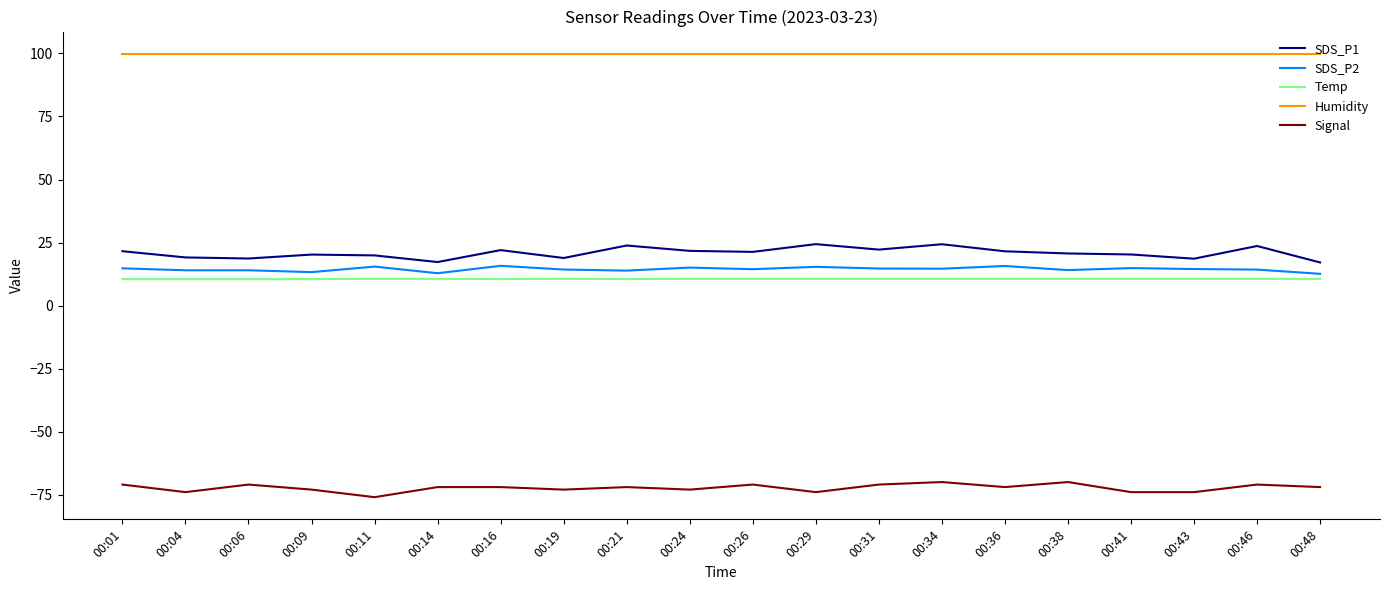

Count the number of data series in this chart.

5